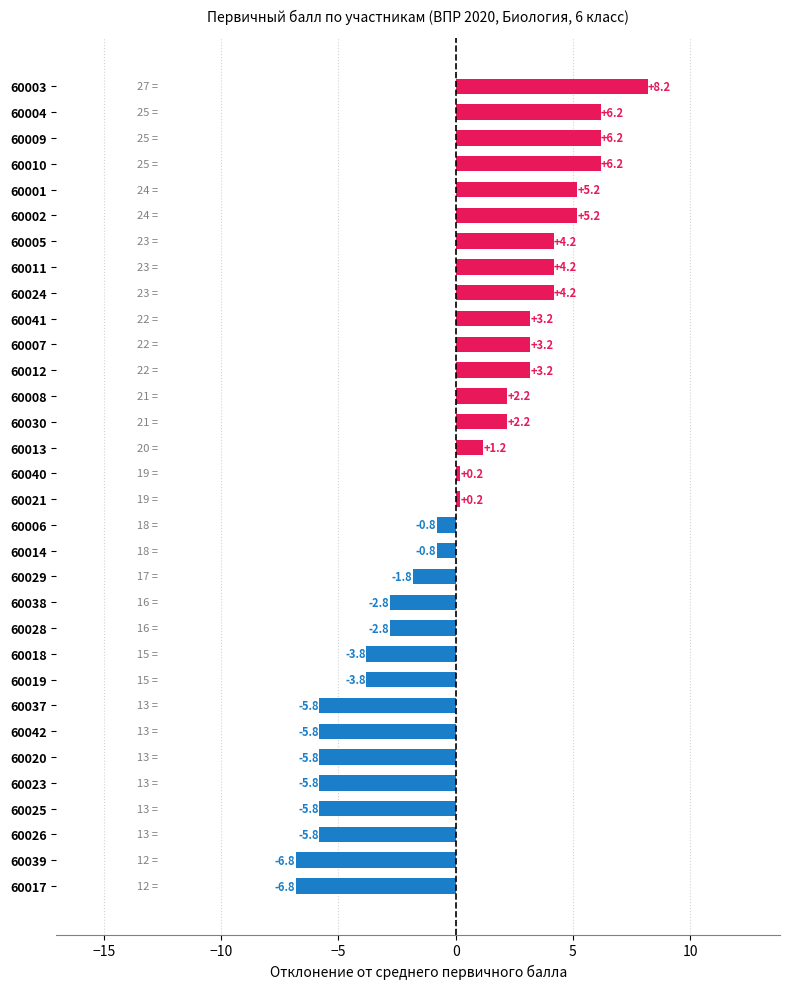

What value does the data have at 60009?

6.2